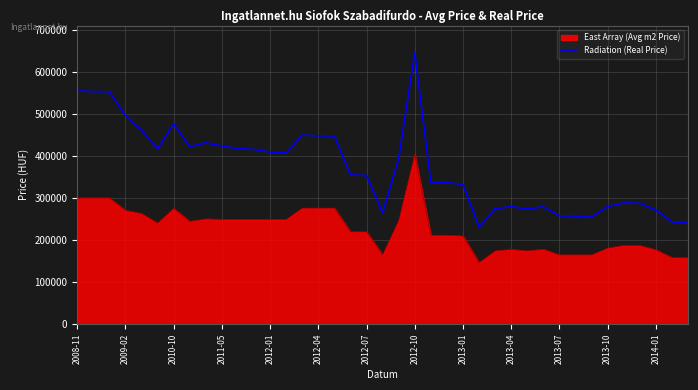

List the series in order of their overall mean, lowest first.

East Array (Avg m2 Price), Radiation (Real Price)